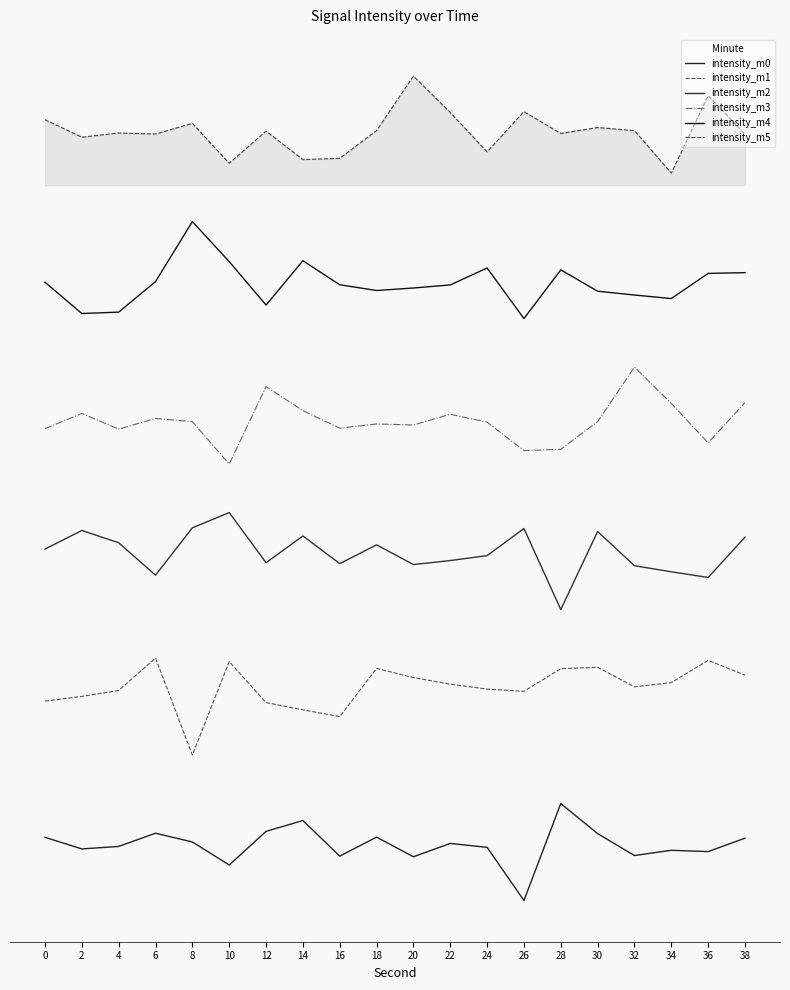

Is this an area chart (filled region under the line)?

Yes